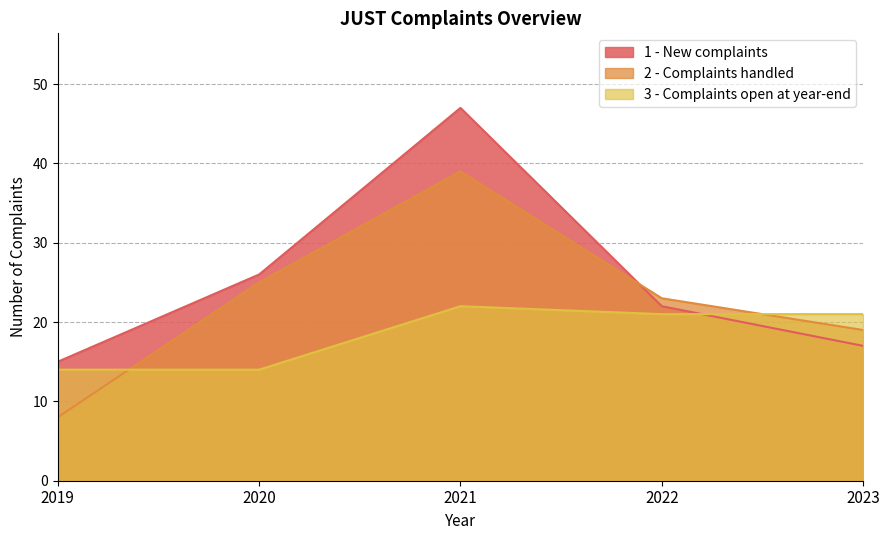

What is the difference between the second highest and second lowest values in the 2 - Complaints handled series?

6